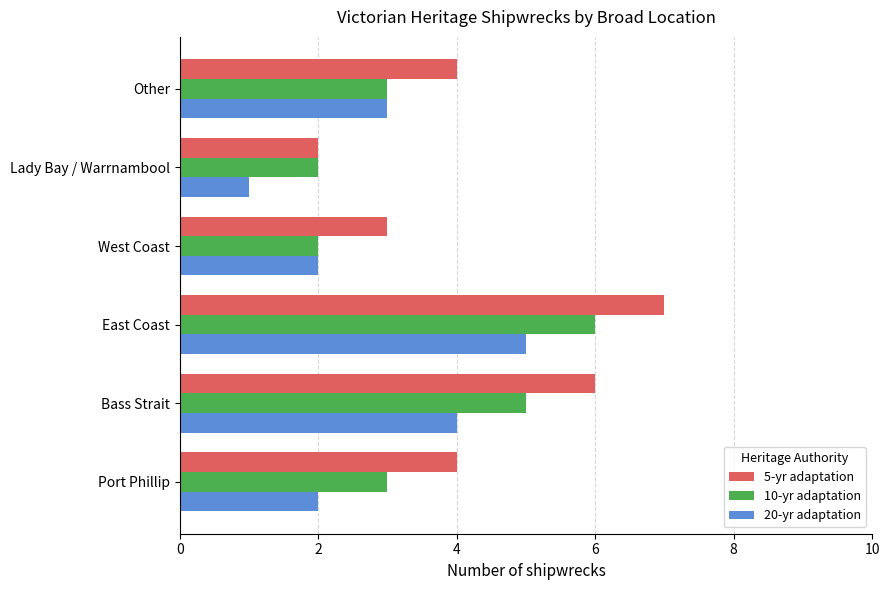

At which label is 20-yr adaptation closest to 3?

Other